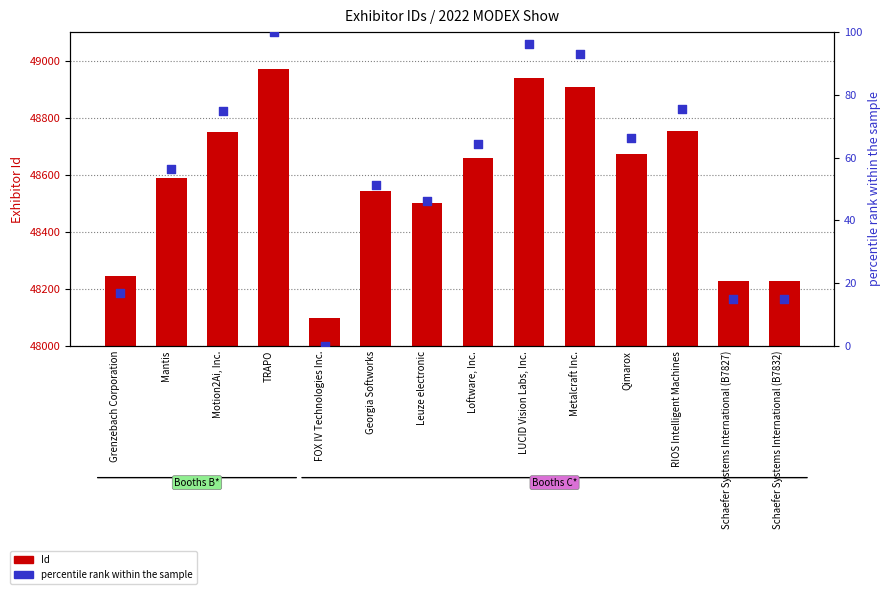

Which series has the largest total across all categories?

Id